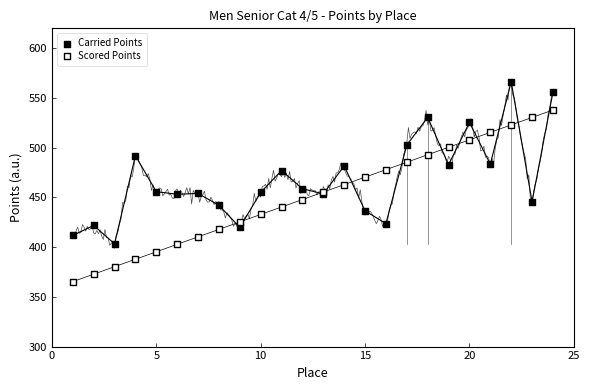

What are all the series names shown in the legend?

Carried Points, Scored Points